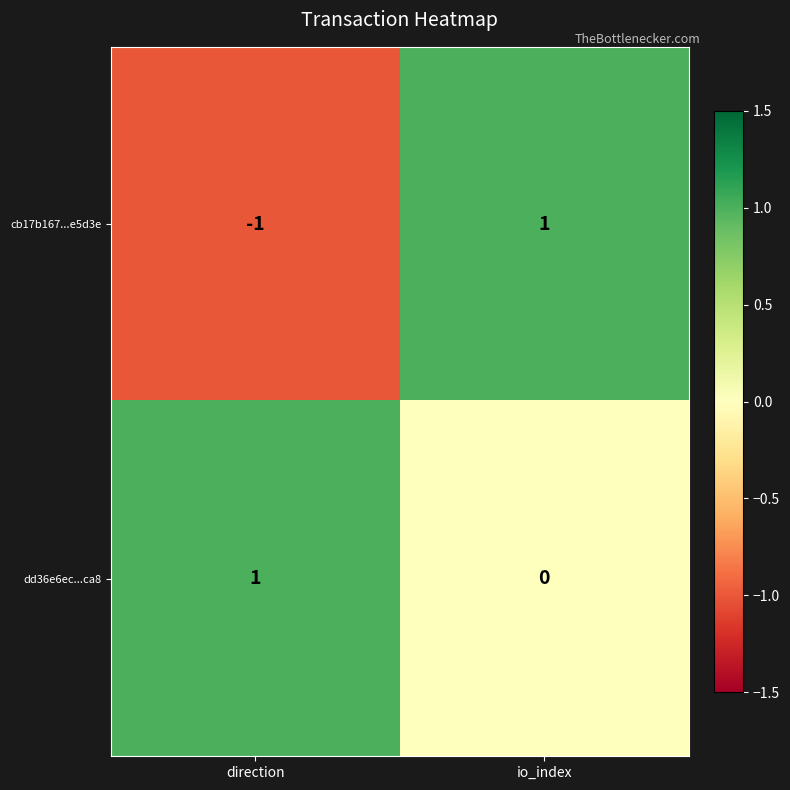

At which category does the chart reach its minimum across all series?

direction